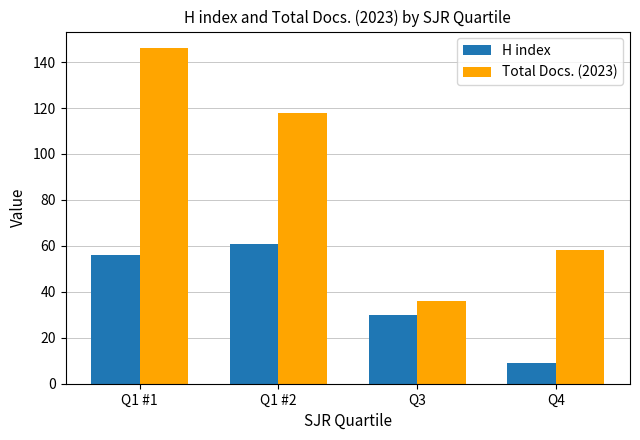

What are all the series names shown in the legend?

H index, Total Docs. (2023)